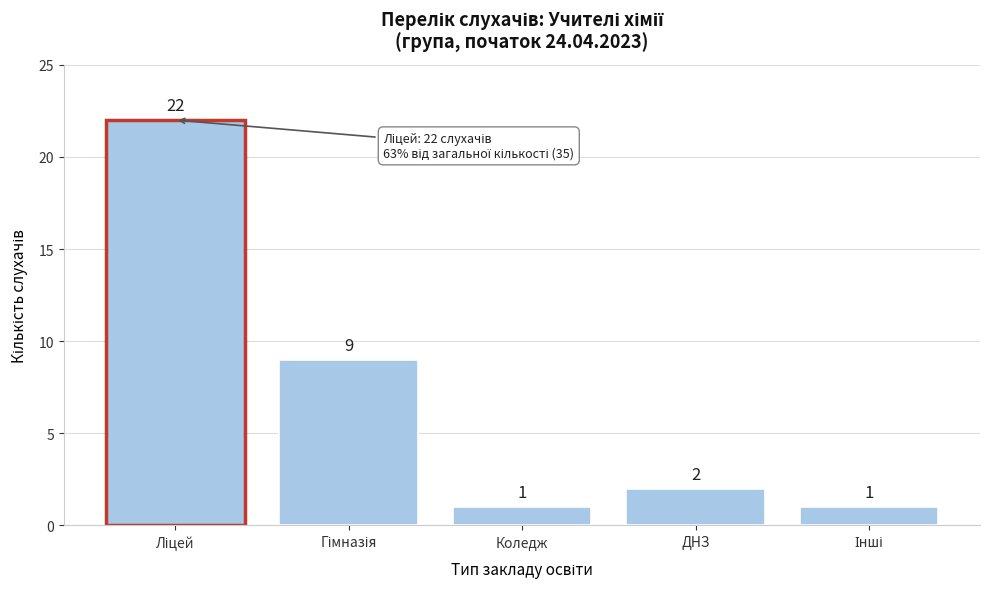

Reading left to right, what are all the values shown in this chart?

22	9	1	2	1